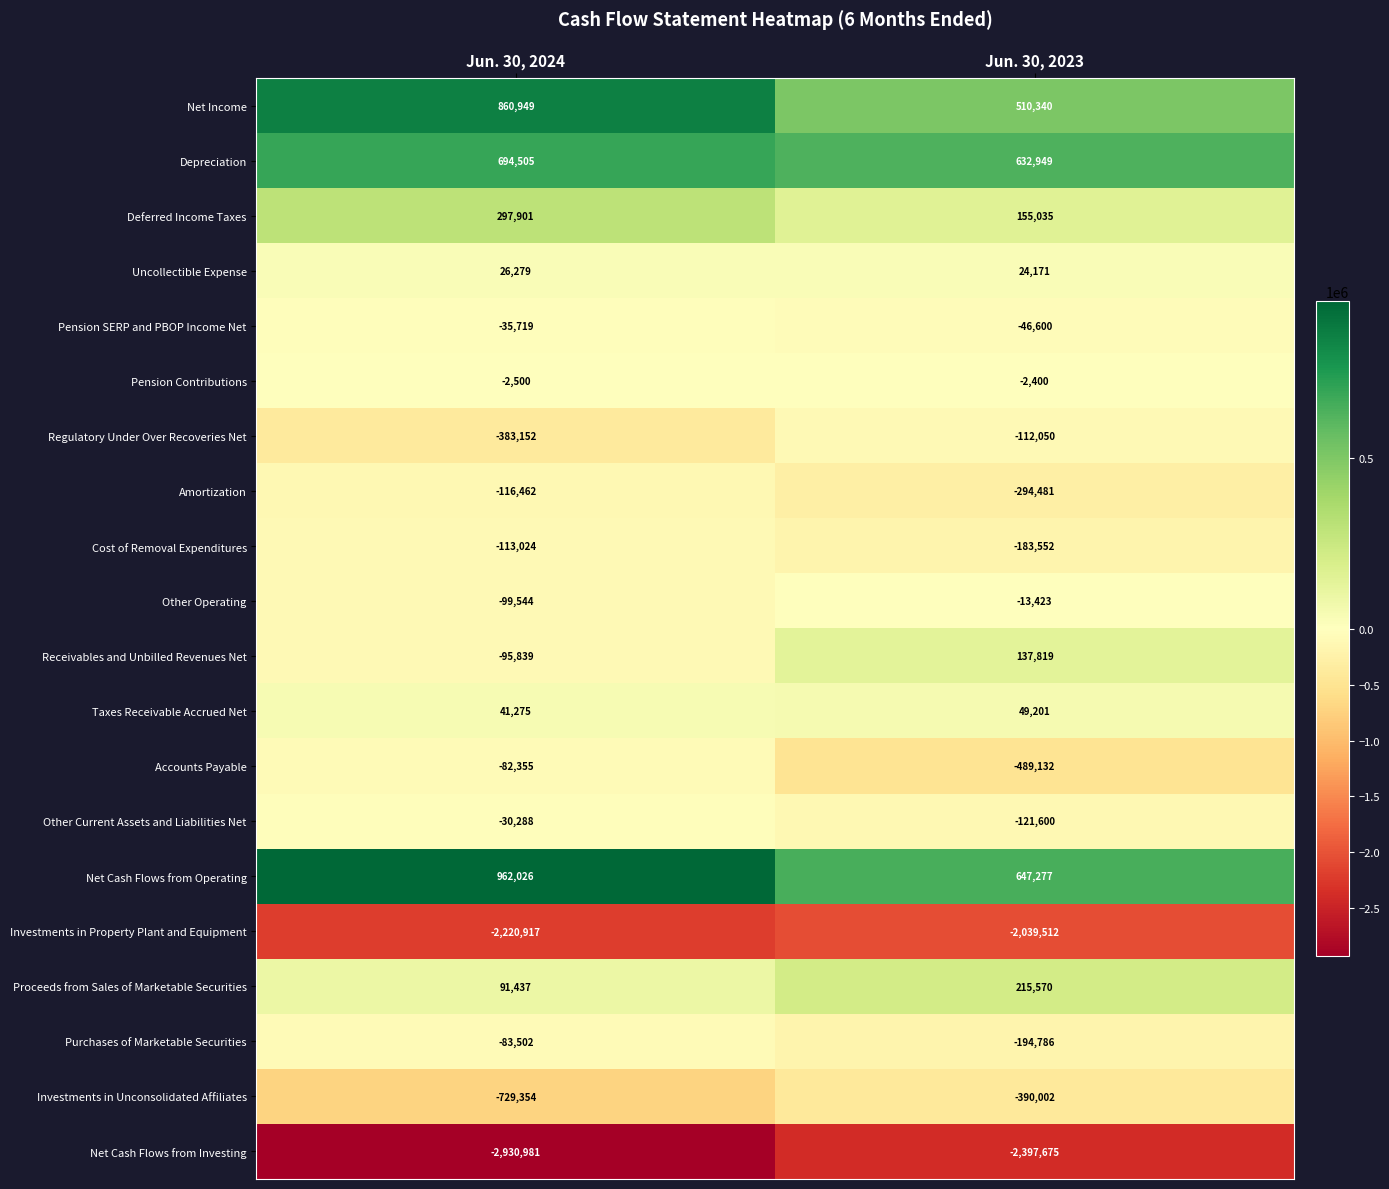

Is it true that Amortization equals -116462 at Jun. 30, 2024?

True